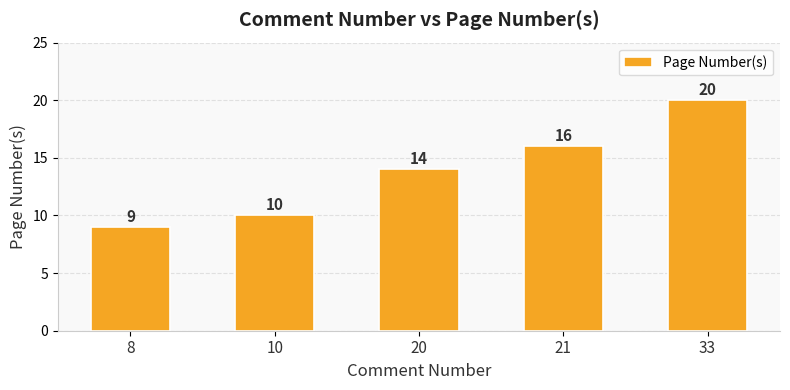

What is the sum of the values at 33 and 21?

36